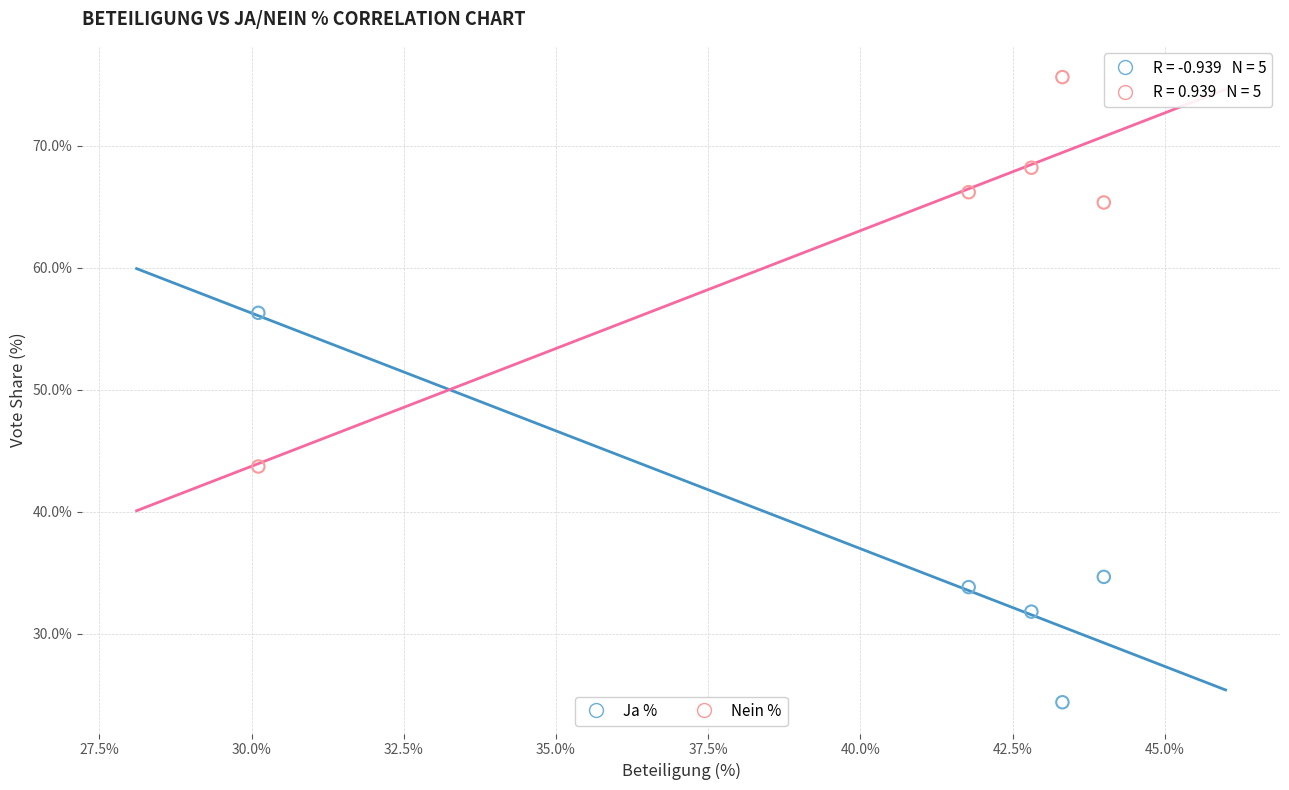

Which series contains the lowest Y value?

Ja %